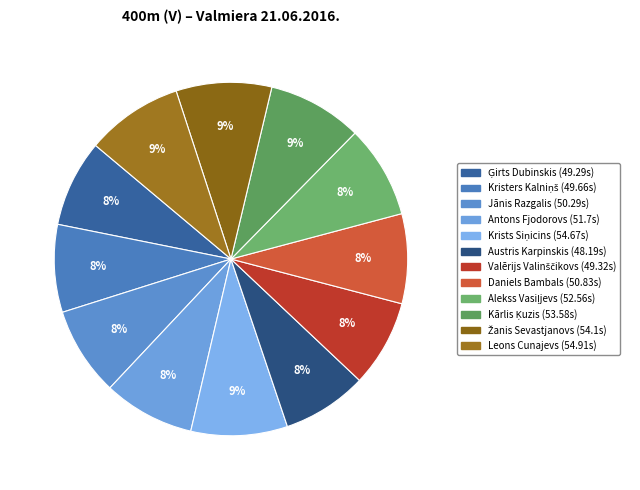

How many segments does this pie chart have?

12